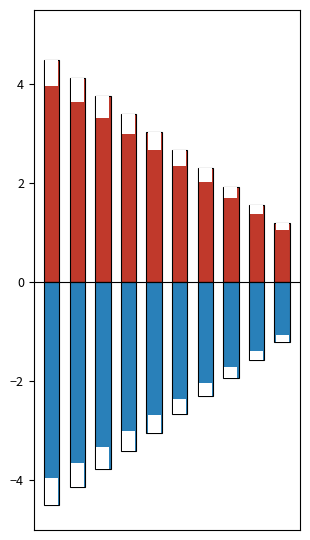

What is the average value of the Negative Intensity series?

-2.9